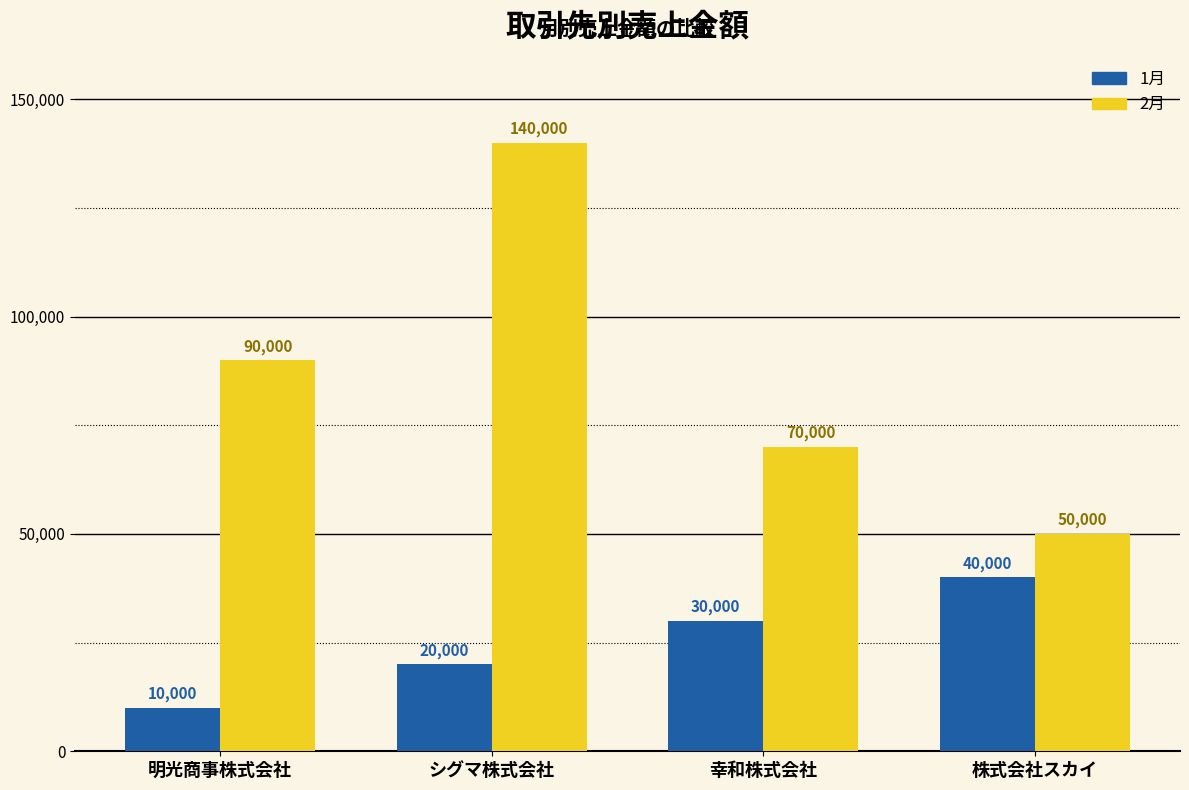

The 1月 series shows 30000 at 幸和株式会社. True or false?

True